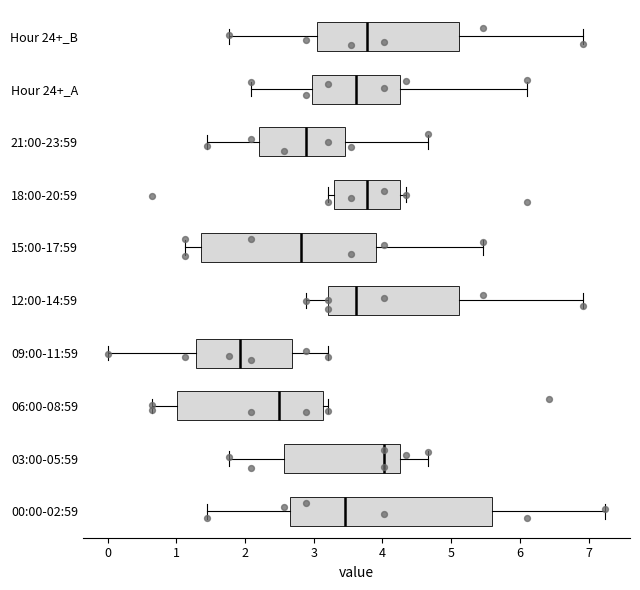

Which box is the widest, from its left edge to its right edge?

00:00-02:59